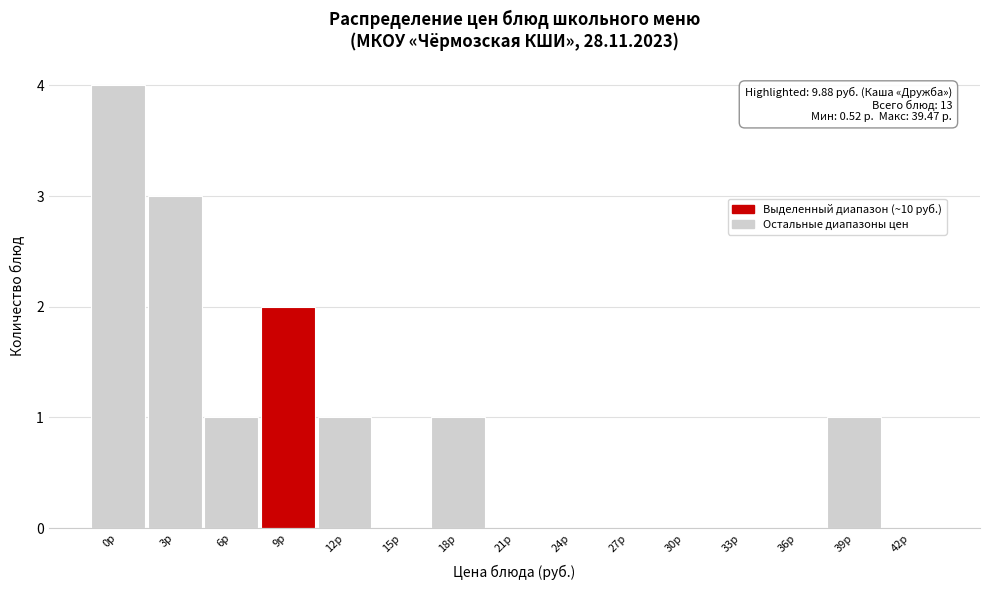

Reading left to right, what are all the values shown in this chart?

0р=4	3р=3	6р=1	9р=2	12р=1	15р=0	18р=1	21р=0	24р=0	27р=0	30р=0	33р=0	36р=0	39р=1	42р=0